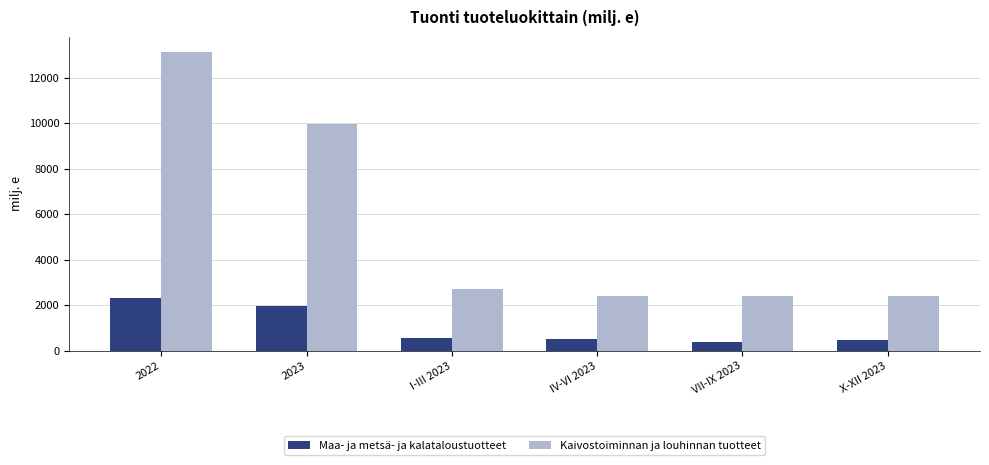

Rank the series by their average value, from highest to lowest.

Kaivostoiminnan ja louhinnan tuotteet, Maa- ja metsä- ja kalataloustuotteet